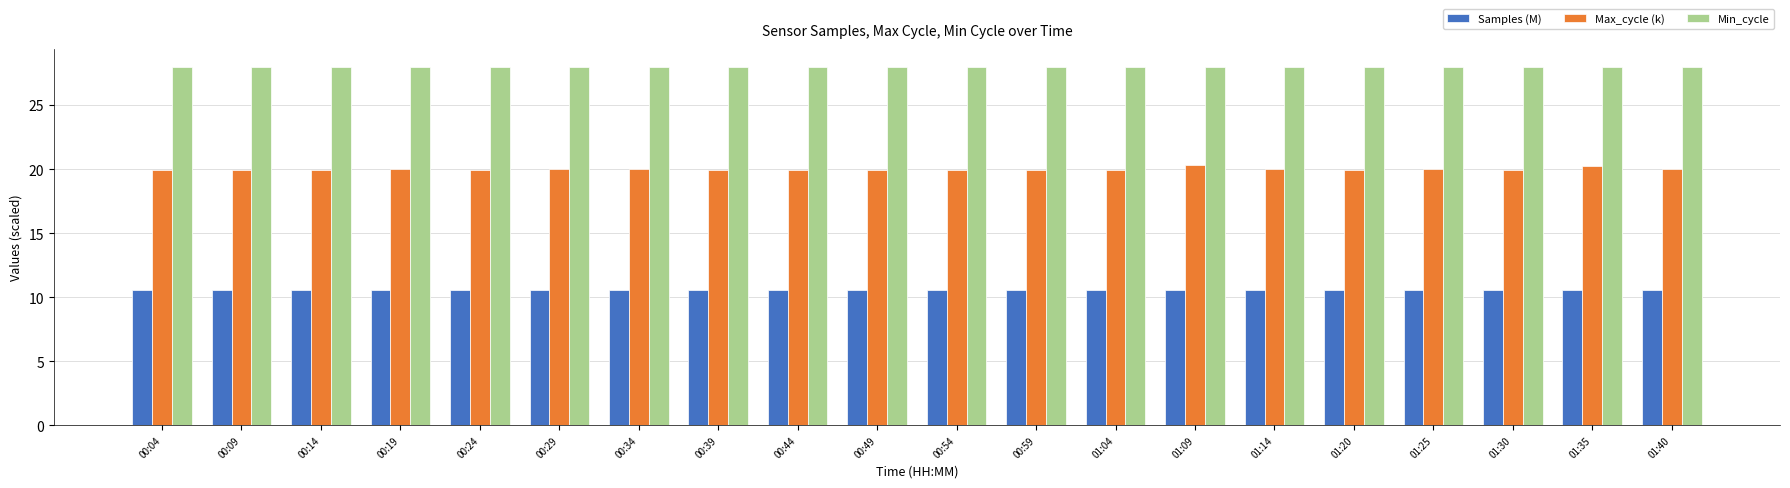

What is the difference between the highest and lowest values at 00:14?

17.4